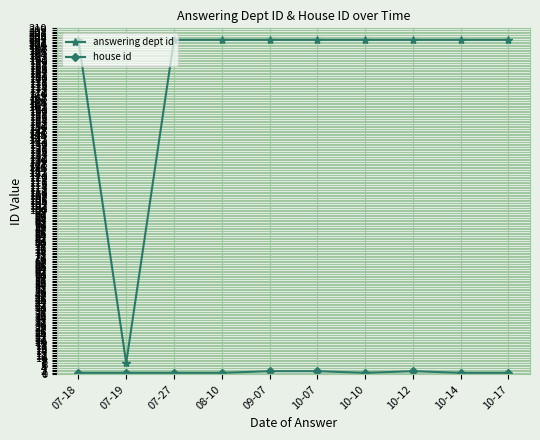

What is the label of the 9th point from the right?

07-19